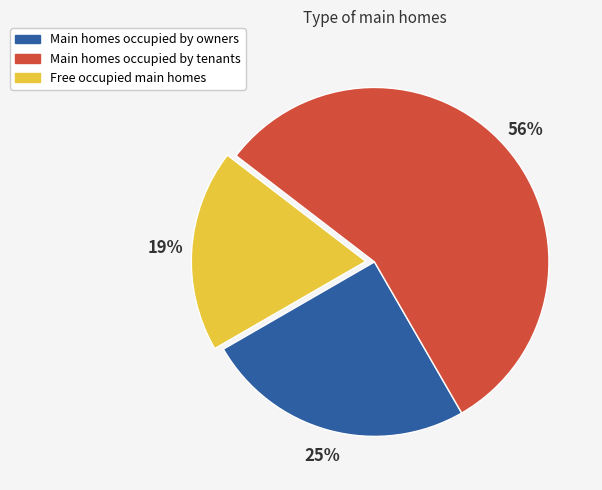

Does Main homes occupied by tenants account for over 50% of the chart?

Yes